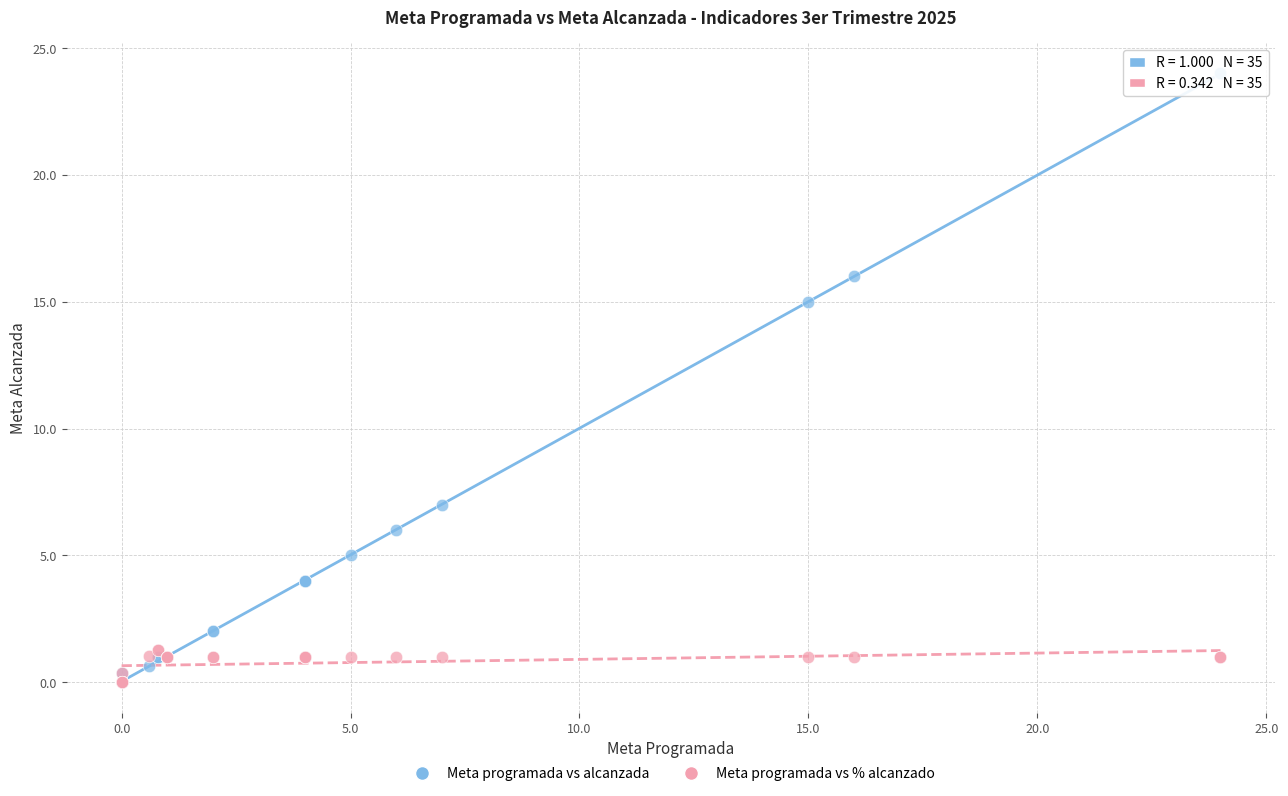

What are all the series names shown in the legend?

Meta programada vs alcanzada, Meta programada vs % alcanzado